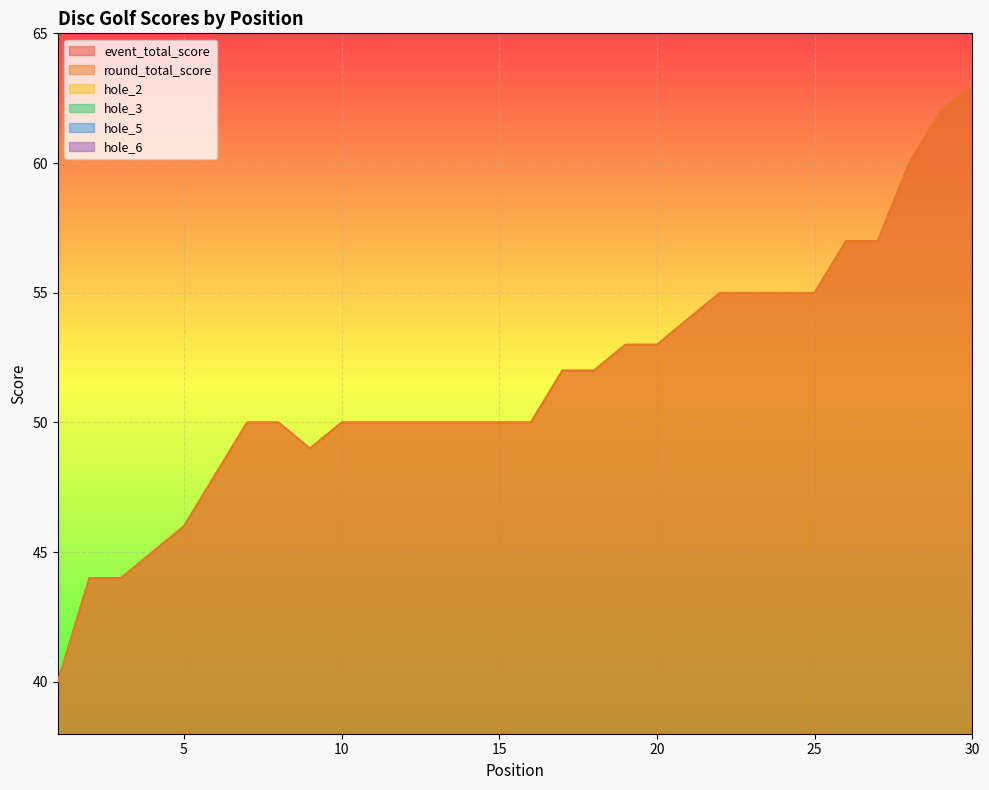

Rank the series by their maximum value, from highest to lowest.

event_total_score, round_total_score, hole_3, hole_2, hole_5, hole_6